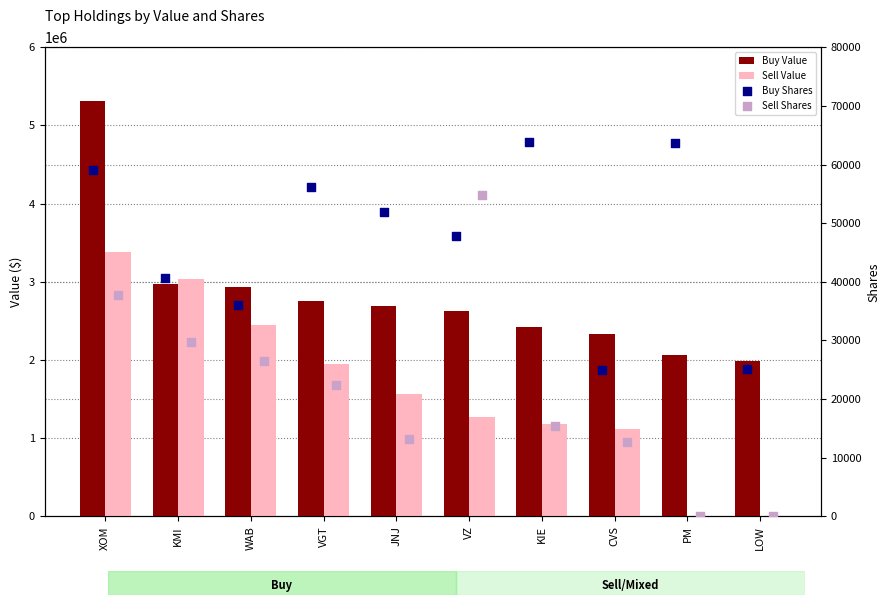

Is the value of Sell Shares at LOW greater than the value of Buy Shares at PM?

No